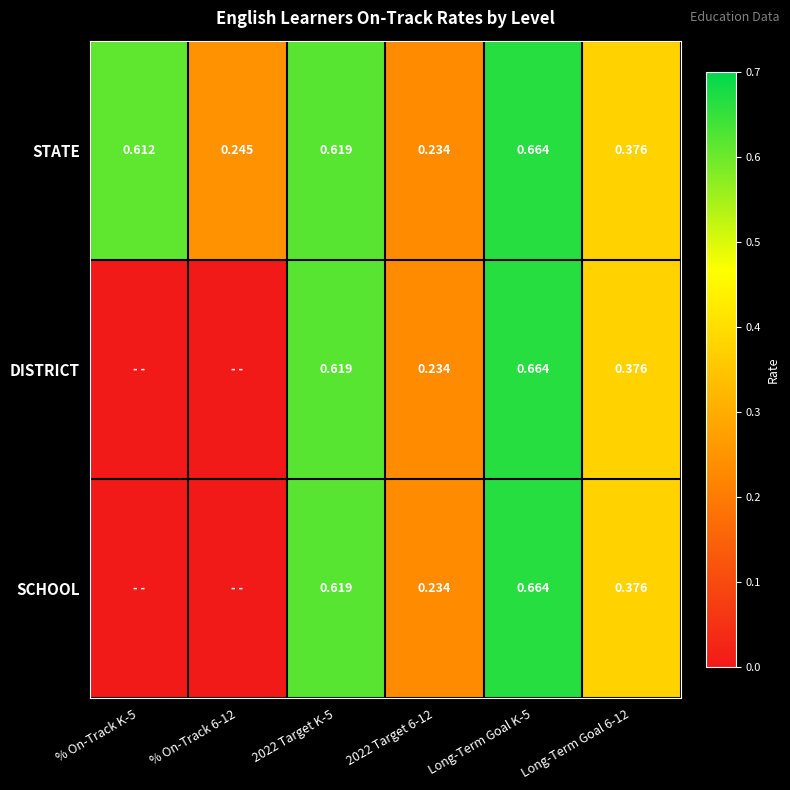

At which category does the chart reach its peak across all series?

Long-Term Goal K-5